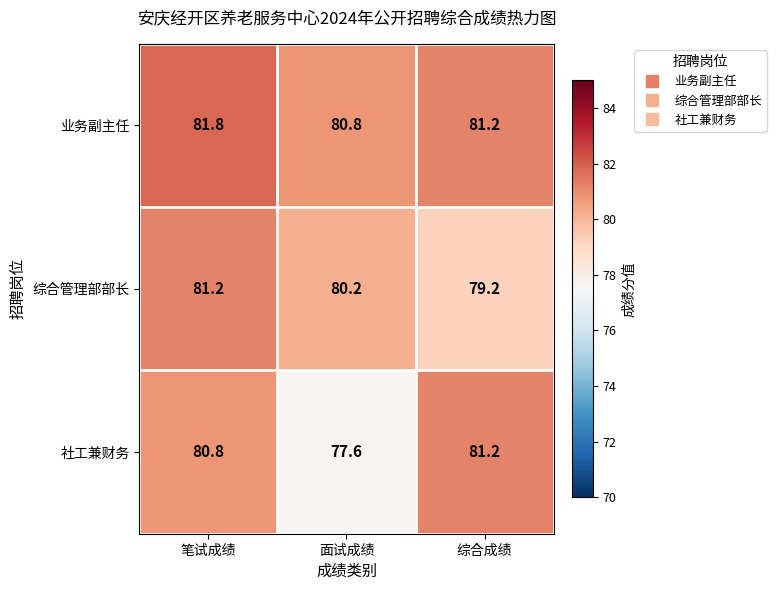

Which series has the largest range (max minus min)?

社工兼财务